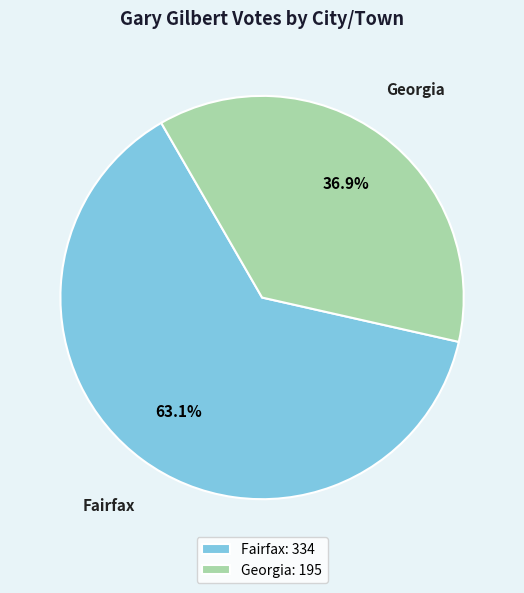

Which slice is the largest?

Fairfax